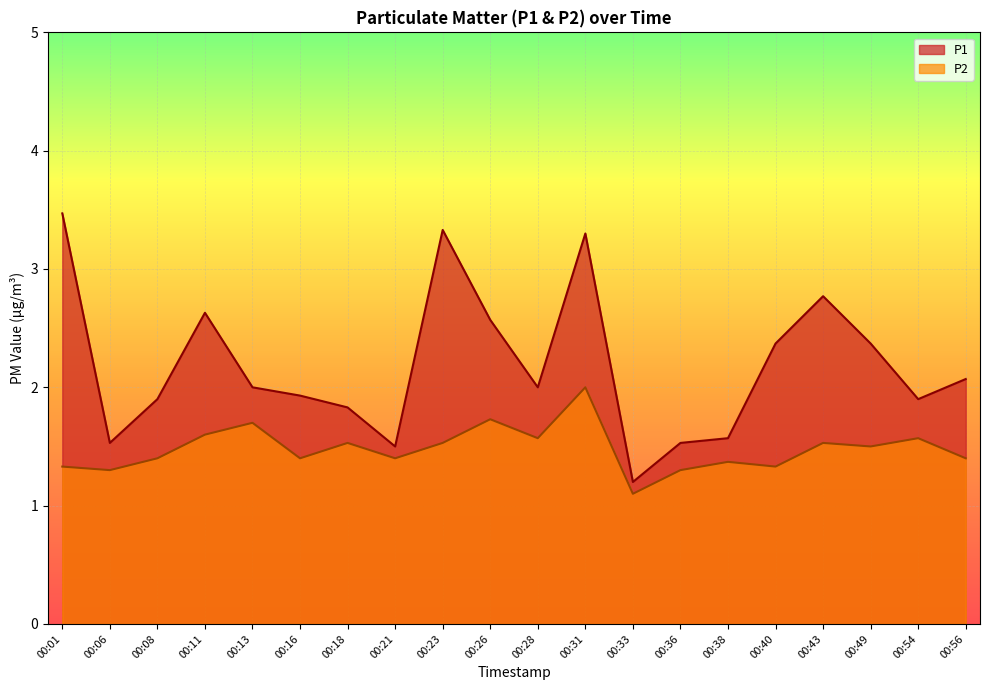

Does the chart display data point markers on the line(s)?

No